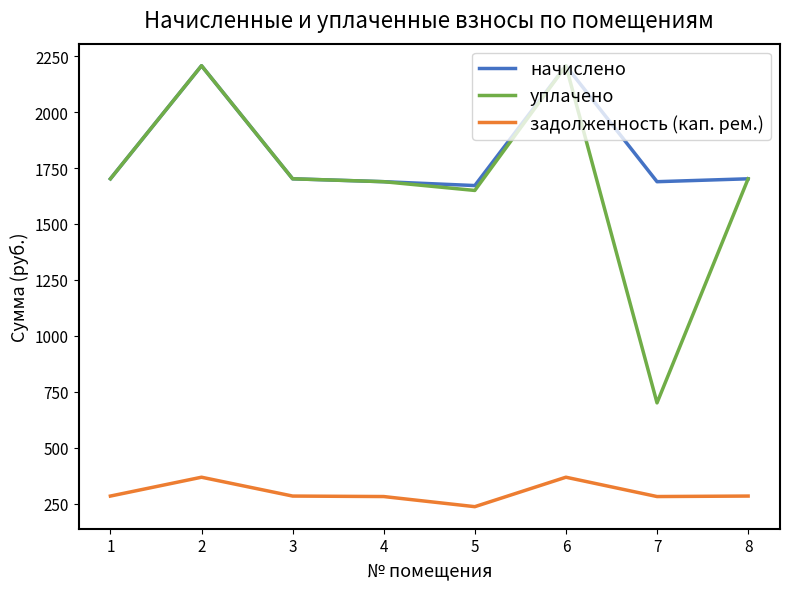

At which category does задолженность (кап. рем.) reach its first local peak?

2